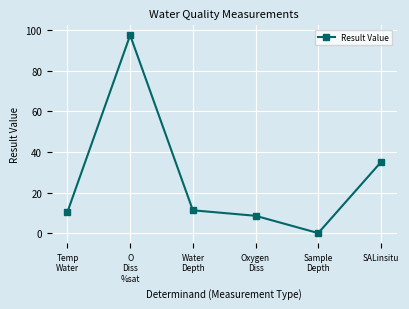

True or false: the data shows 45.8 at SALinsitu.

False